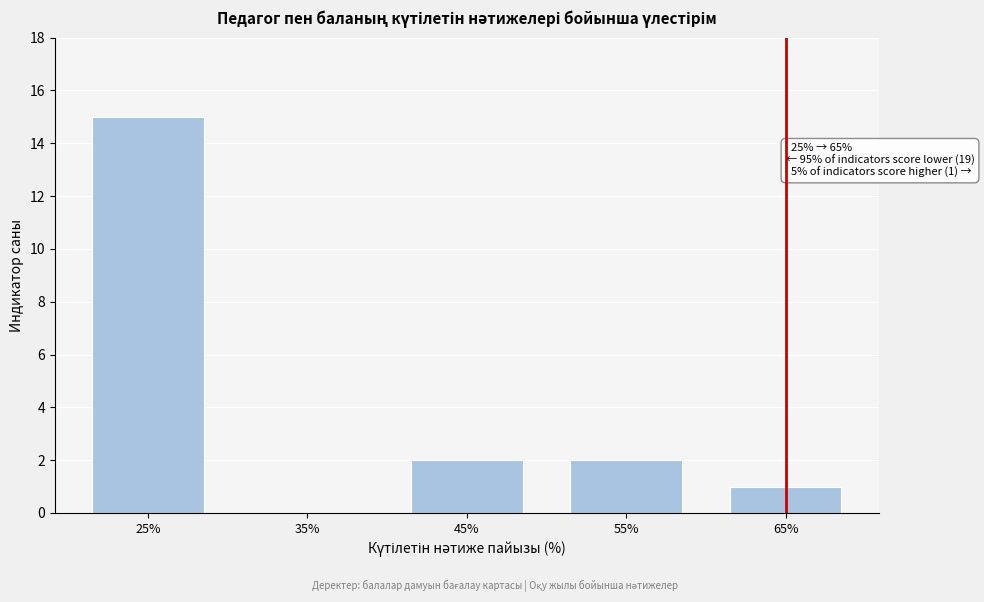

Reading right to left, transcribe all the data shown in this chart.

65%=1	55%=2	45%=2	35%=0	25%=15